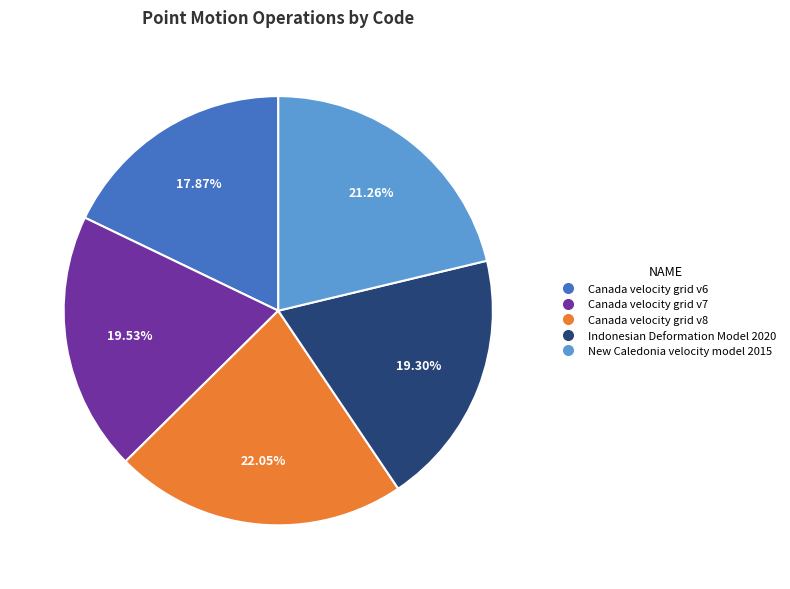

True or false: Indonesian Deformation Model 2020 accounts for 29% of the total.

False